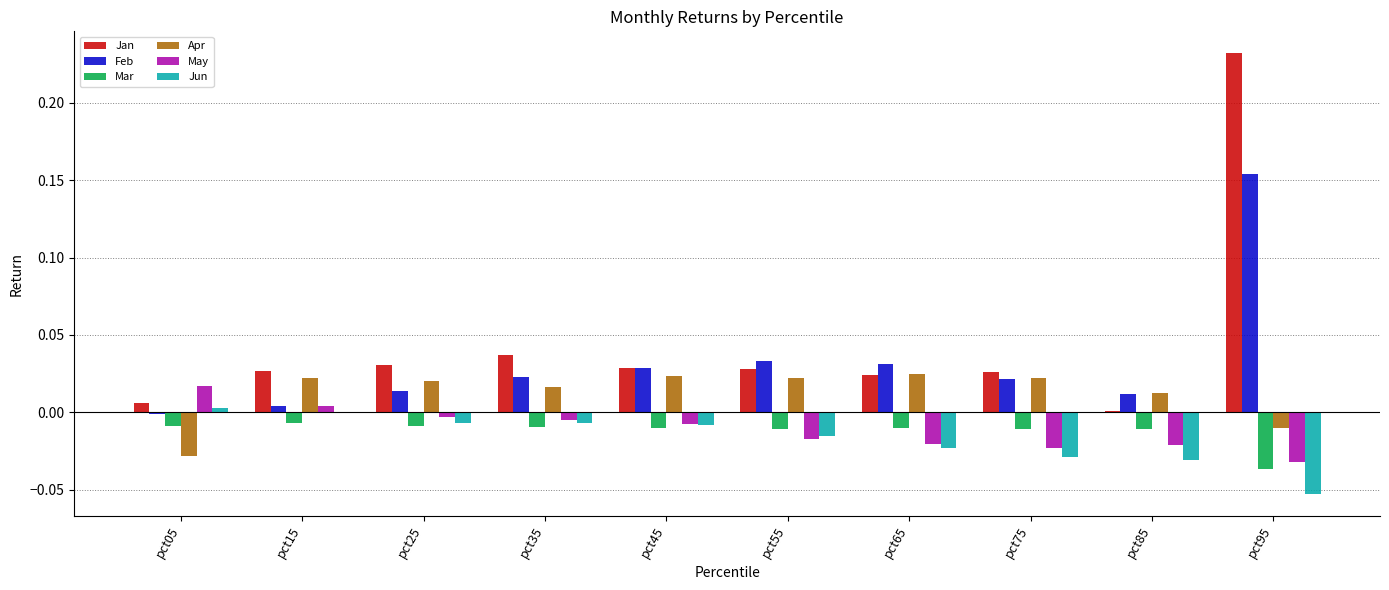

At which category is the sum across all series the highest?

pct95